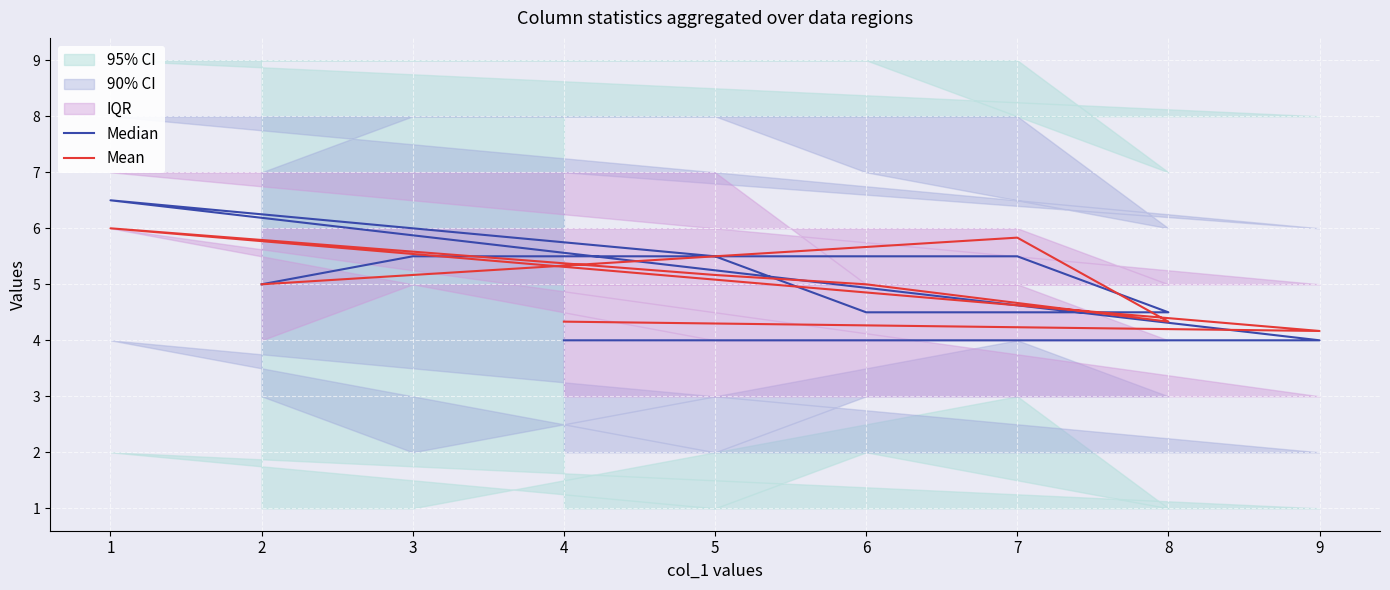

Read the Median value at 1.

6.5